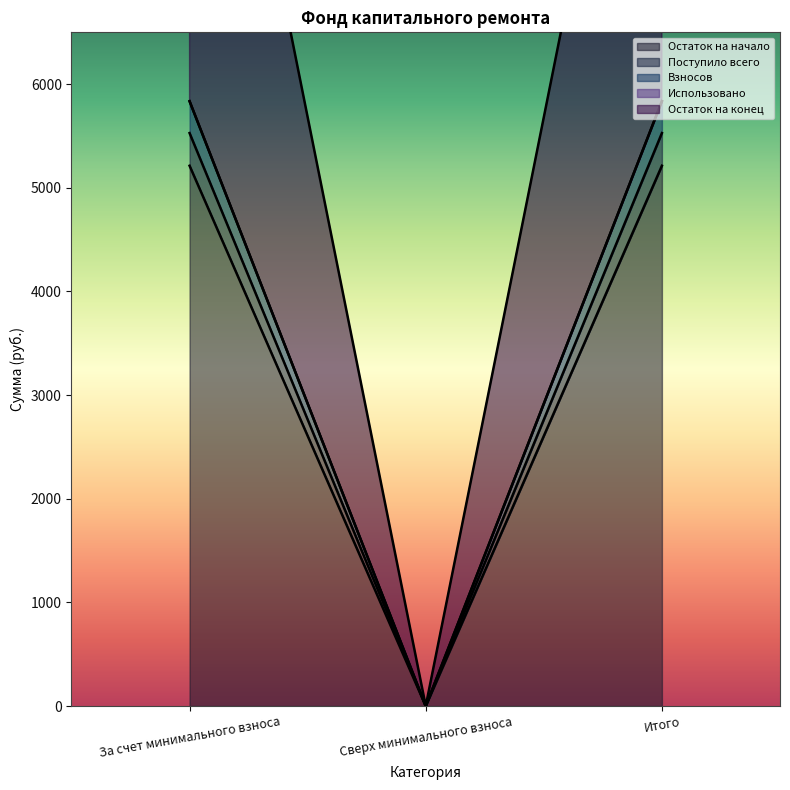

Which series has the widest spread of values?

Остаток на конец